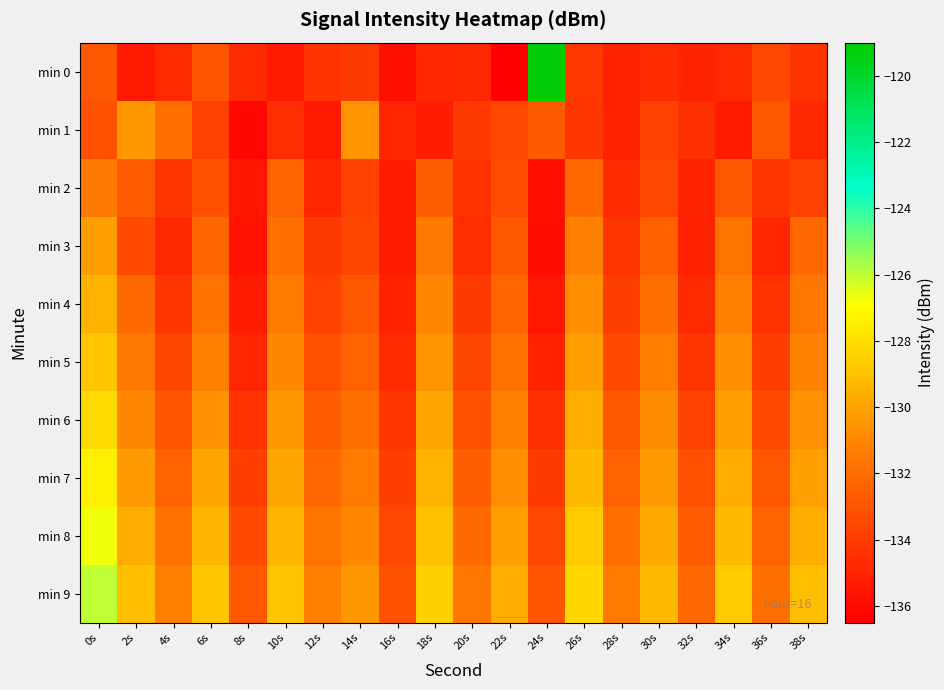

Which series has the largest total across all categories?

min 9